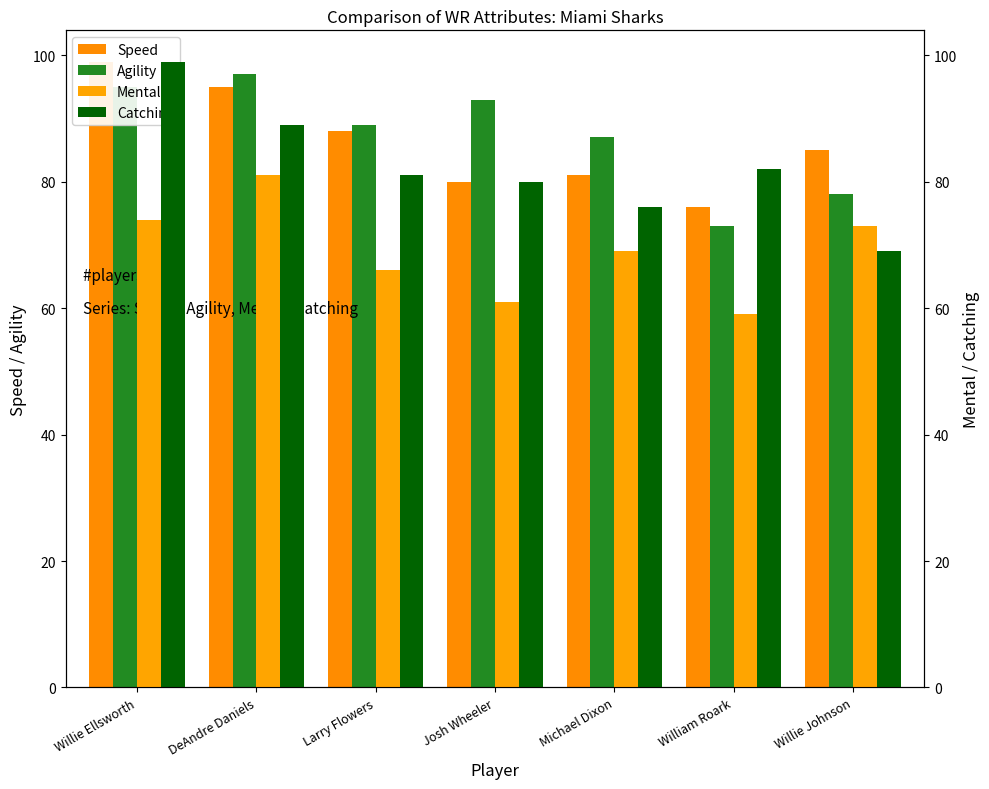

At which label does Agility first exceed 89?

Willie Ellsworth